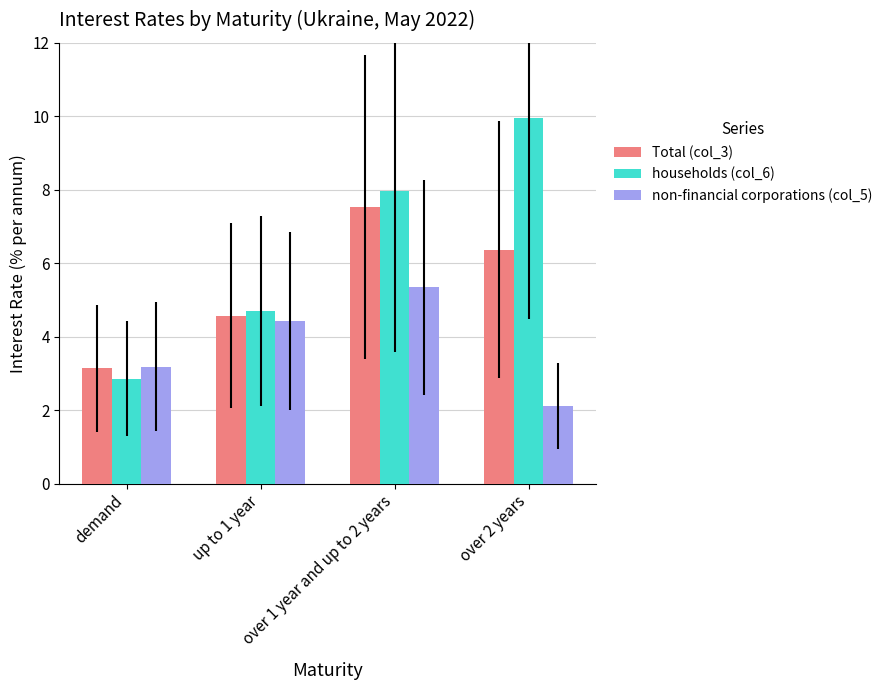

Is it true that Total (col_3) equals 6.4 at over 2 years?

True